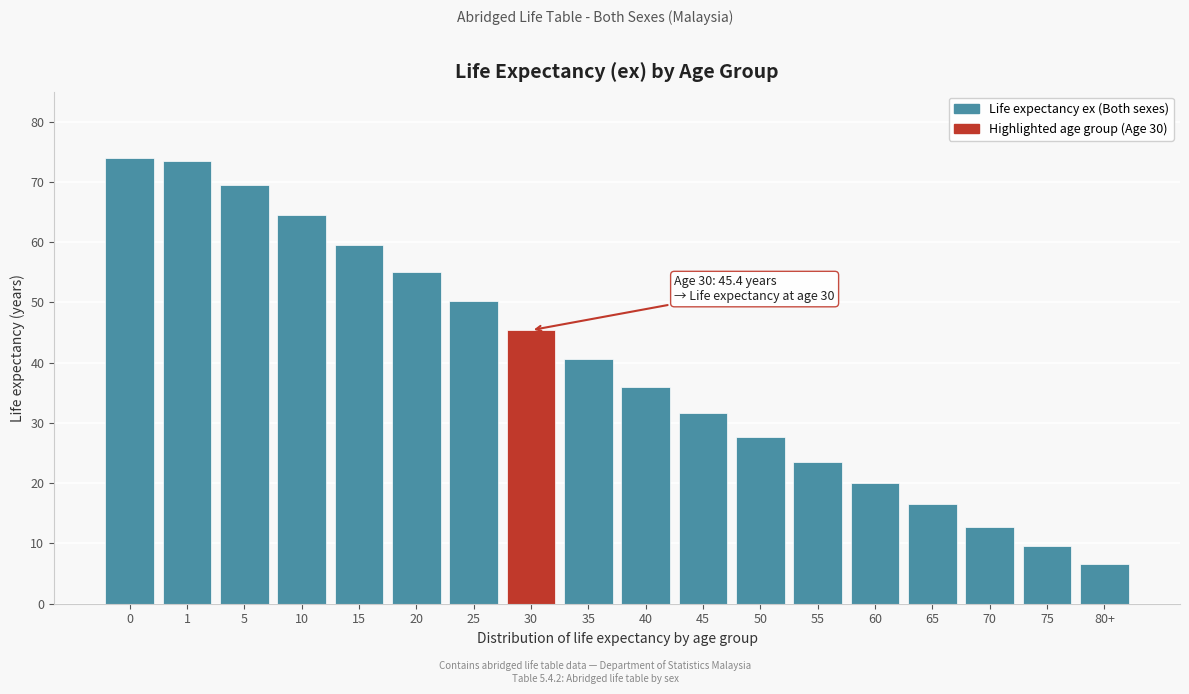

Reading left to right, extract all data points from this chart.

73.9	73.4	69.5	64.5	59.6	55.0	50.2	45.4	40.6	36.0	31.6	27.6	23.6	20.1	16.5	12.8	9.5	6.6